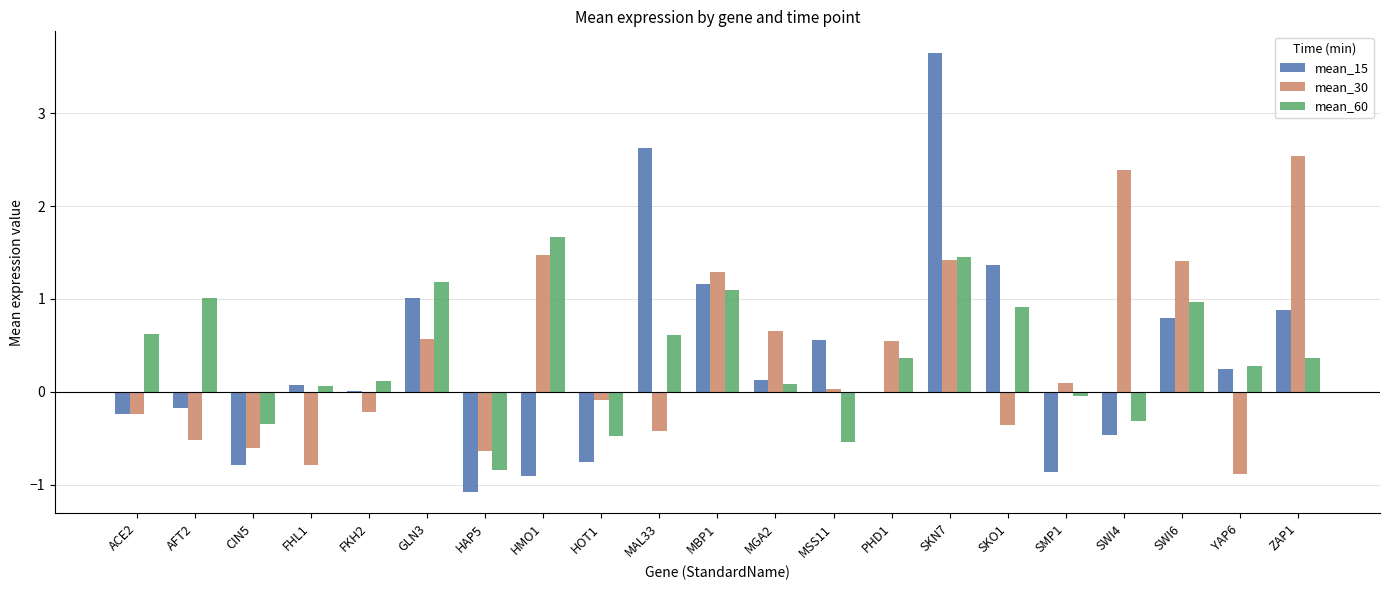

Read the mean_15 value at FHL1.

0.1